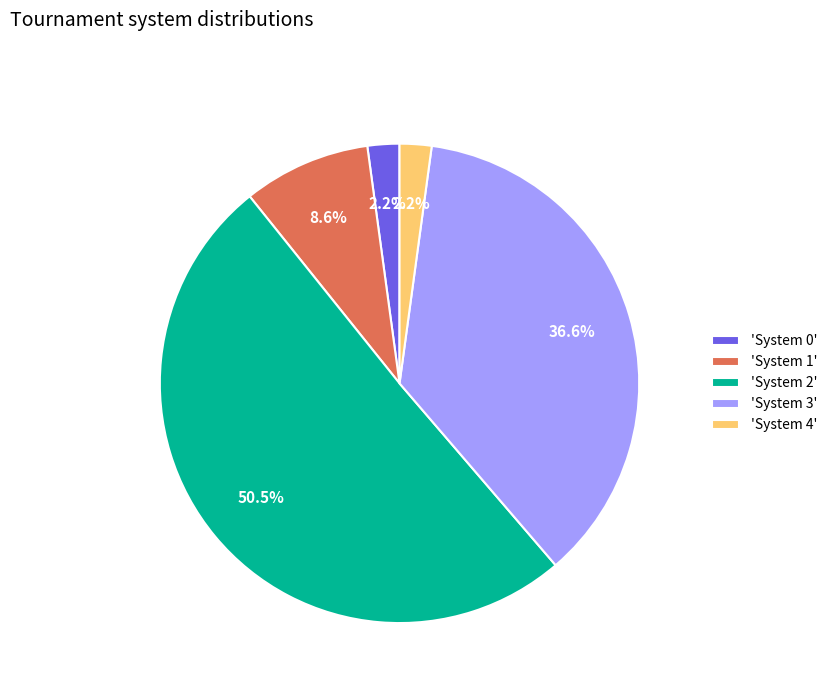

What is the largest slice in the pie chart?

'System 2'